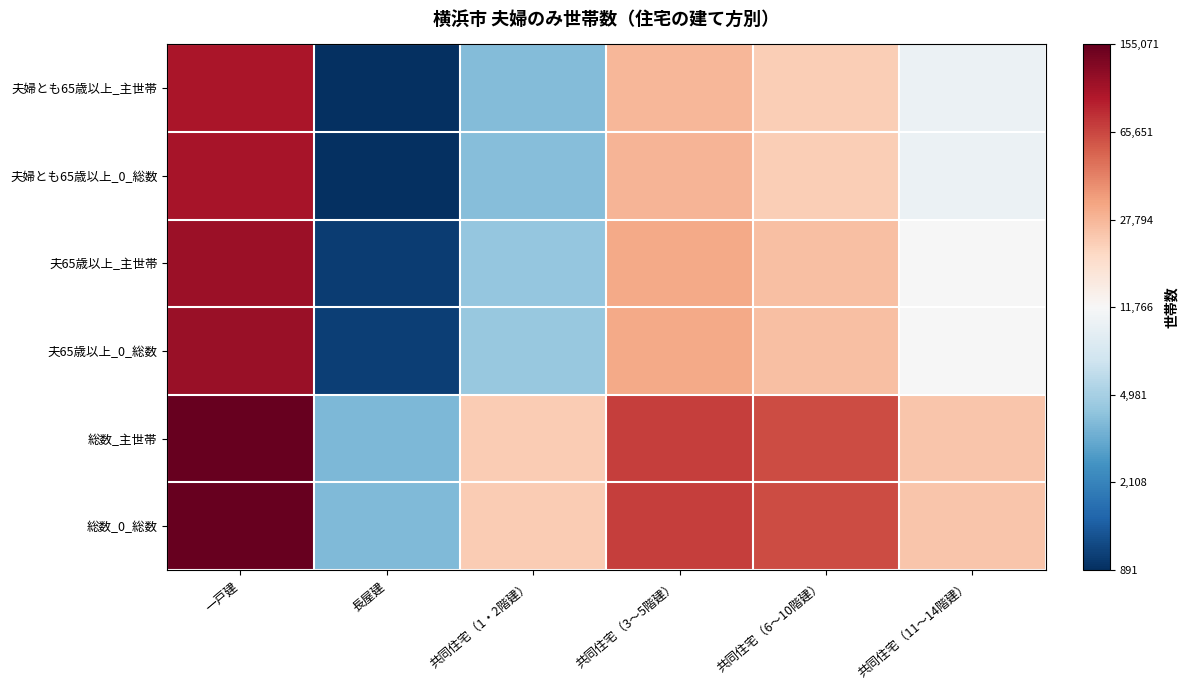

Between 共同住宅（3～5階建） and 共同住宅（6～10階建）, which is larger?

共同住宅（3～5階建）